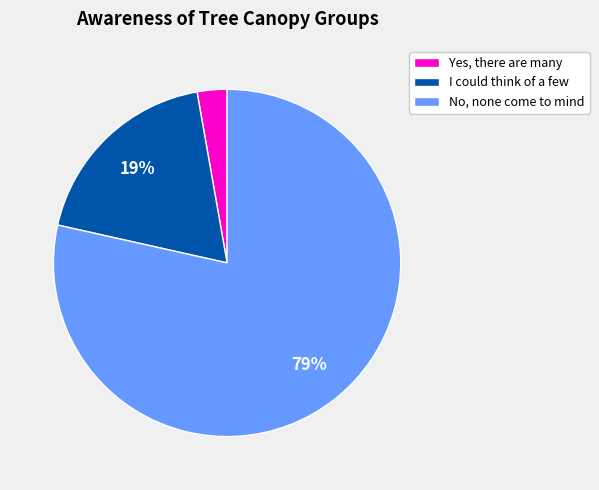

How many segments does this pie chart have?

3